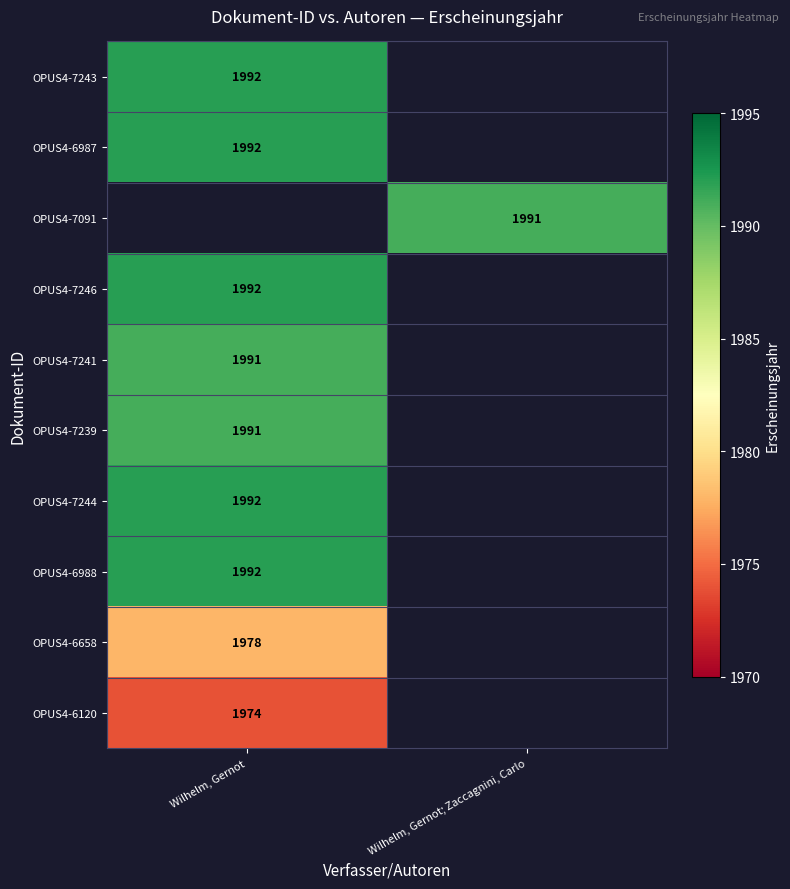

Between Wilhelm, Gernot; Zaccagnini, Carlo and Wilhelm, Gernot, which is larger?

Wilhelm, Gernot